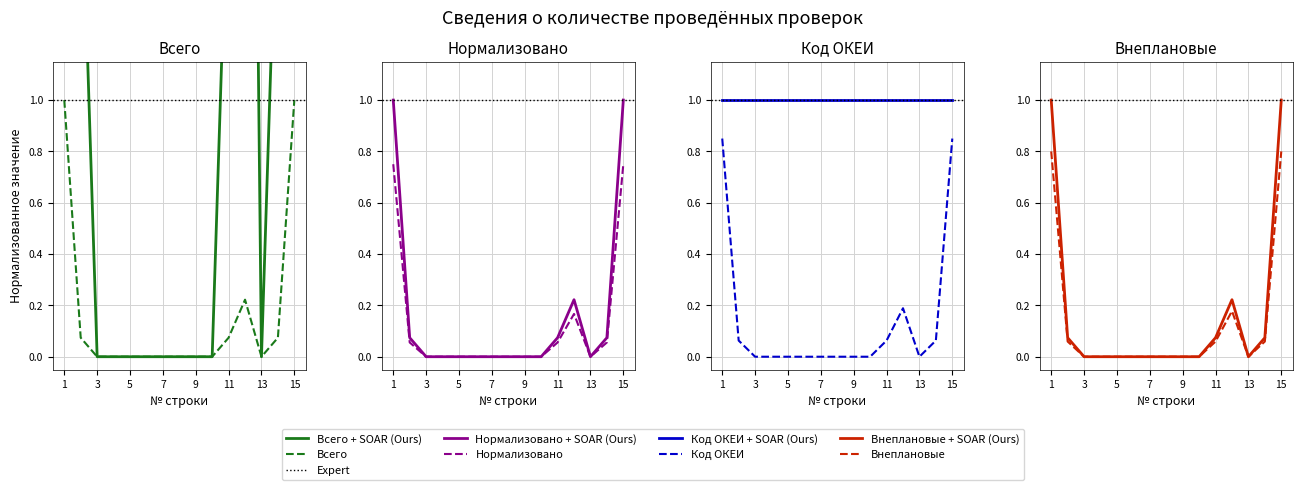

How many values are above zero?

6